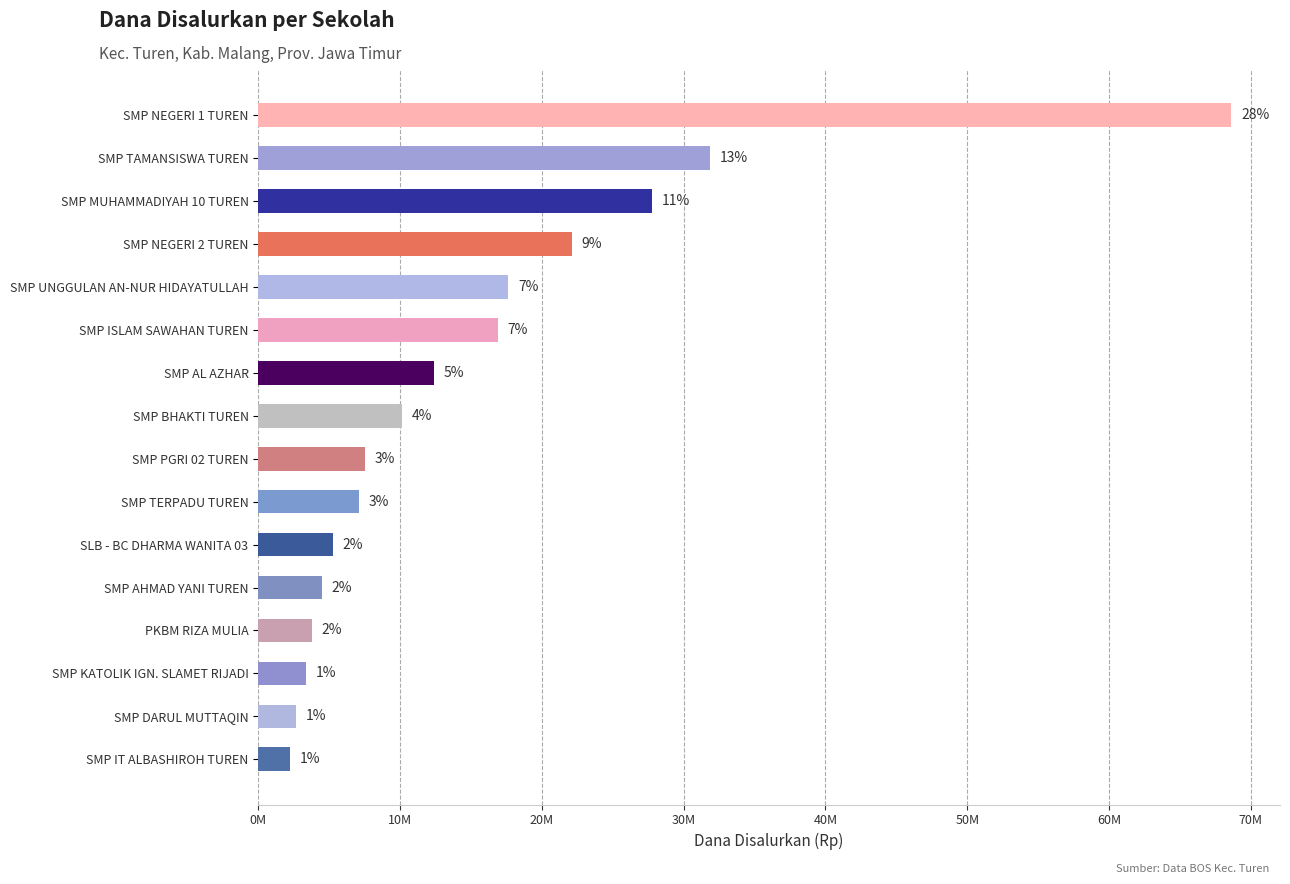

Does the chart contain any negative values?

No